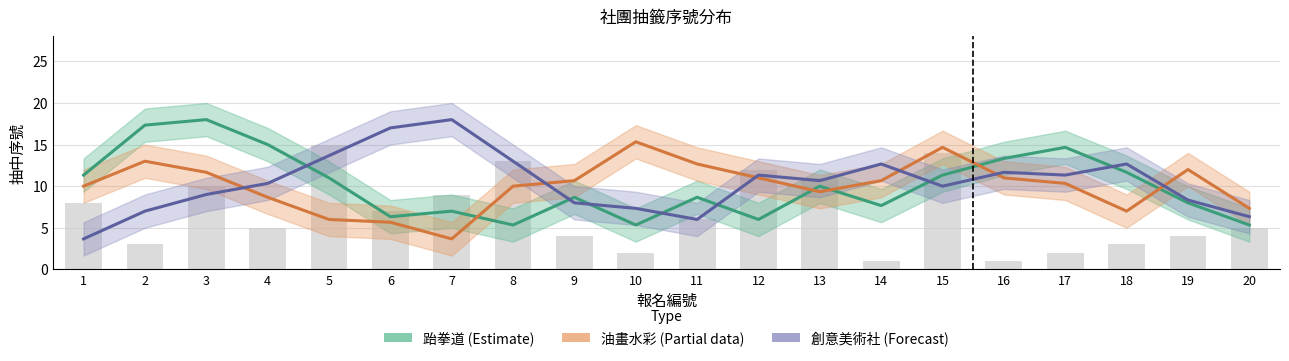

At which label does 油畫水彩 (Partial) reach its peak?

10